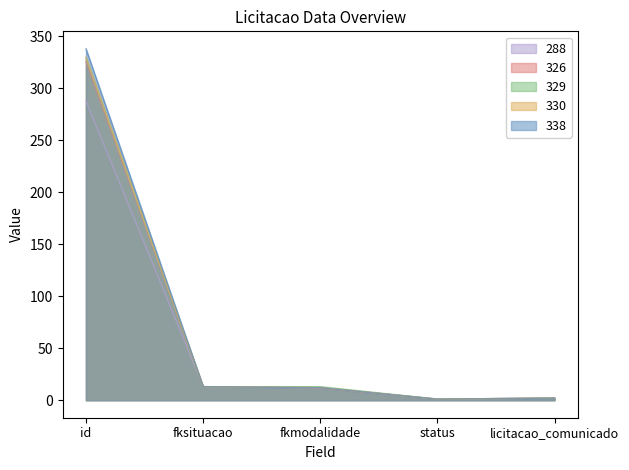

True or false: 338 and 326 intersect in this chart.

False